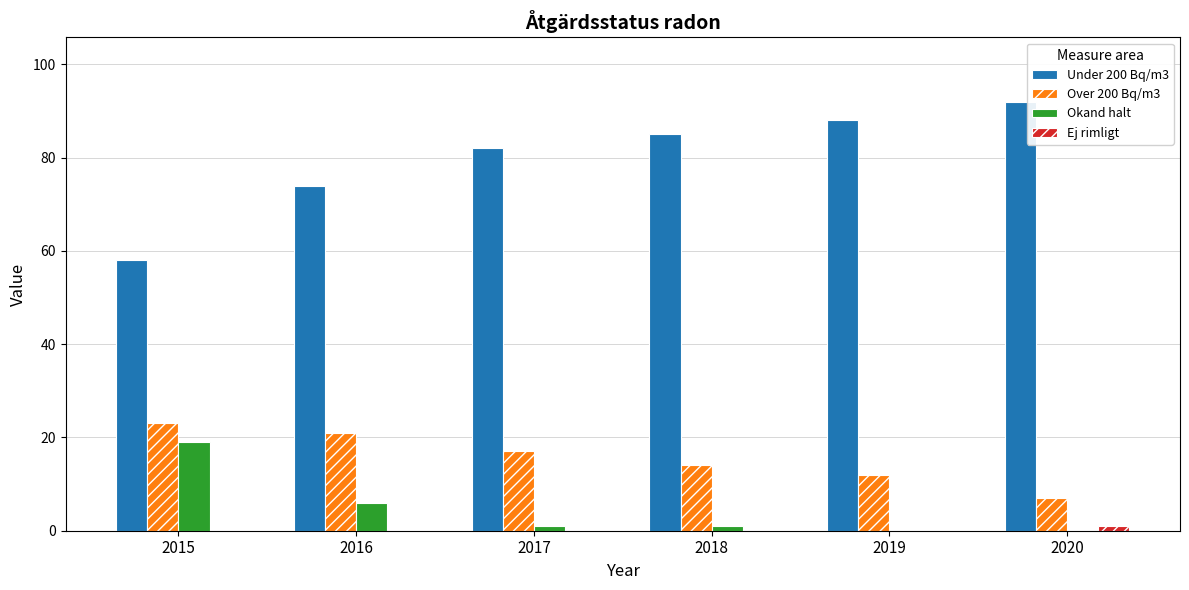

Count the number of data series in this chart.

4